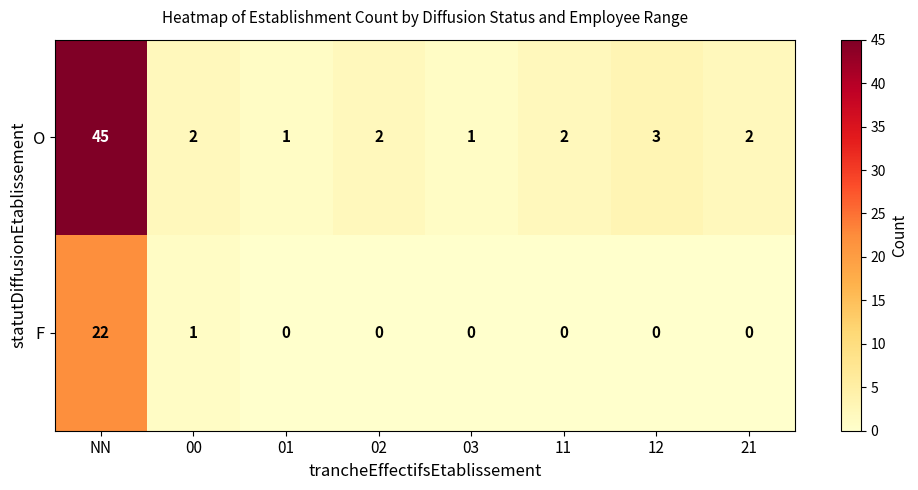

Which series changed the most between 03 and 11?

O